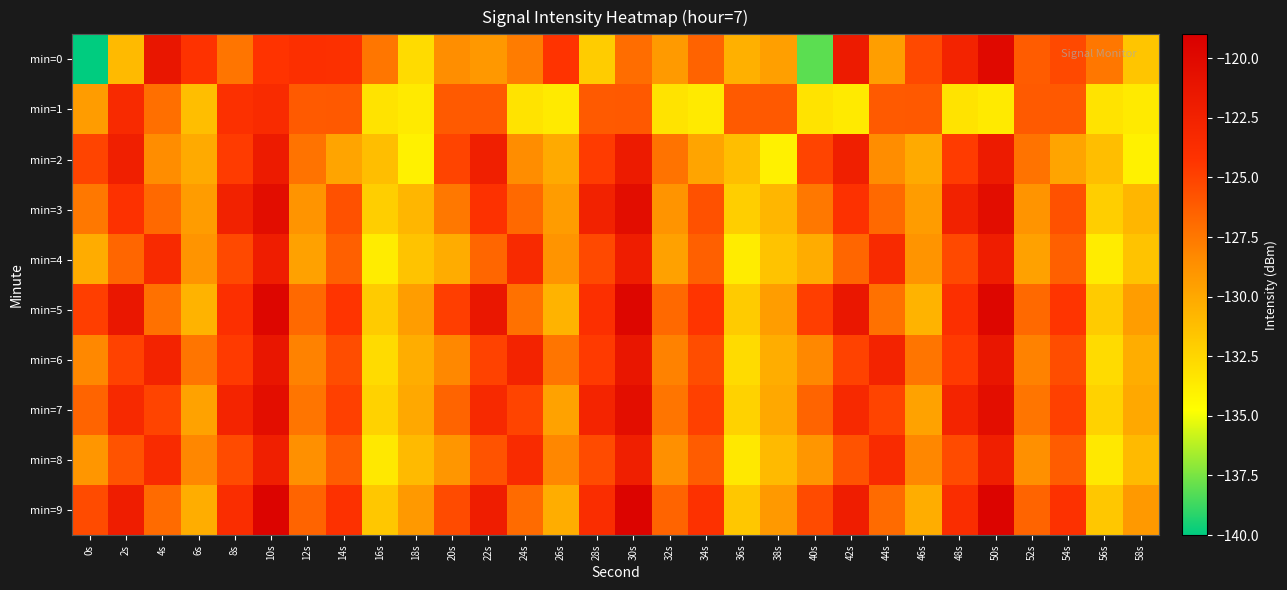

What is the maximum value shown in the chart?

-119.5